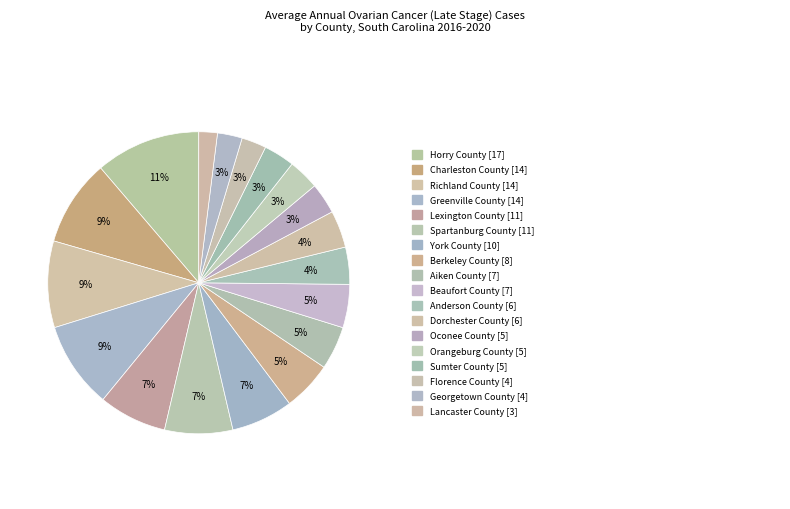

Count the number of slices in the pie.

18